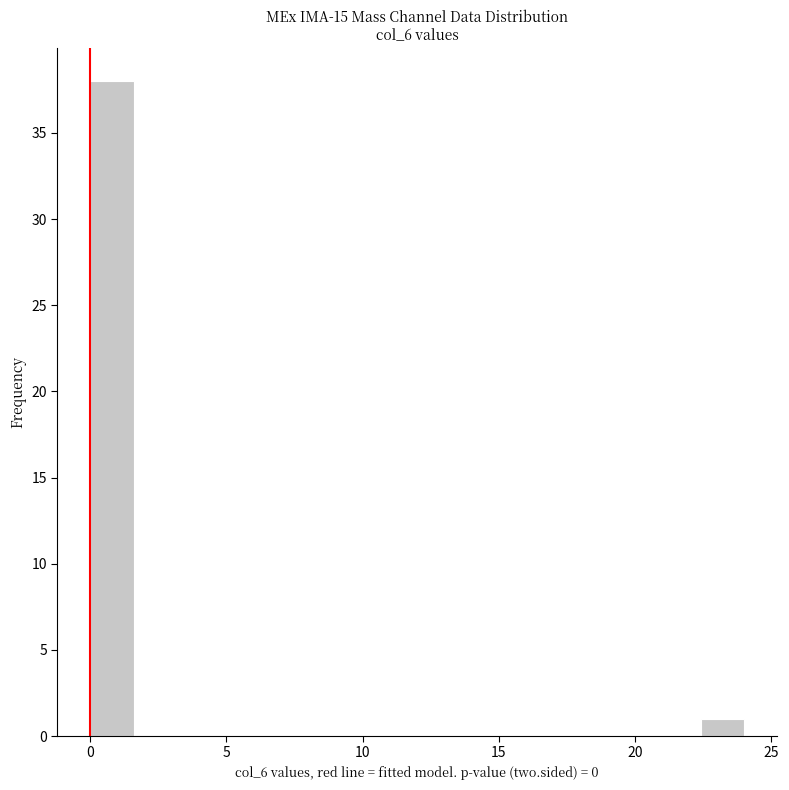

Read against the x-axis, roughly where is the centre of the tallest bar?

1.0